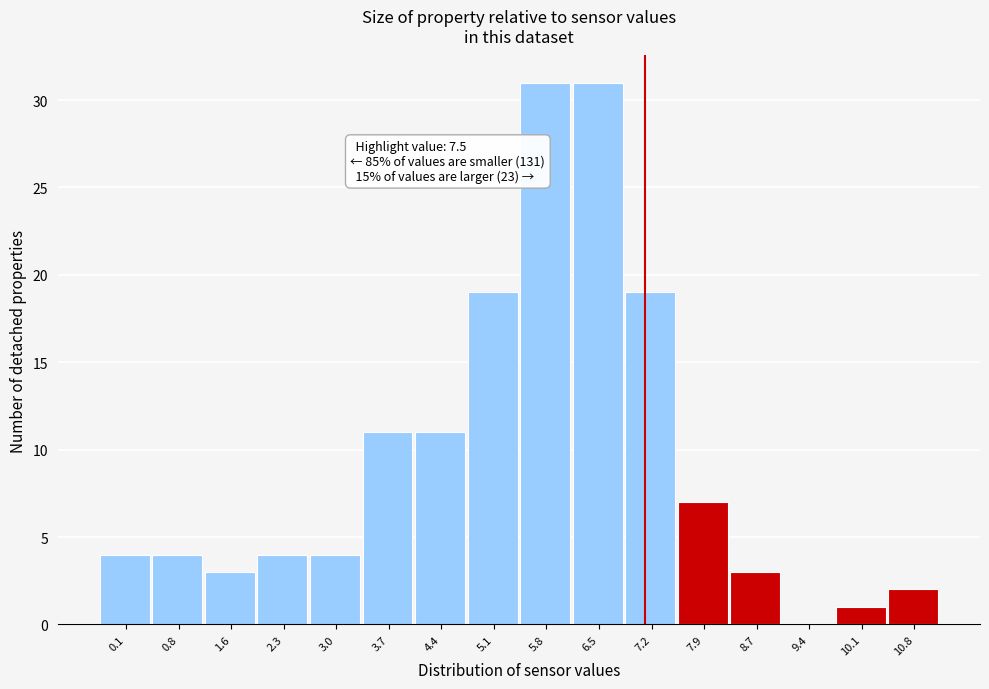

Reading left to right, transcribe all the data shown in this chart.

0.1=4	0.8=4	1.6=3	2.3=4	3.0=4	3.7=11	4.4=11	5.1=19	5.8=31	6.5=31	7.2=19	7.9=7	8.7=3	9.4=0	10.1=1	10.8=2